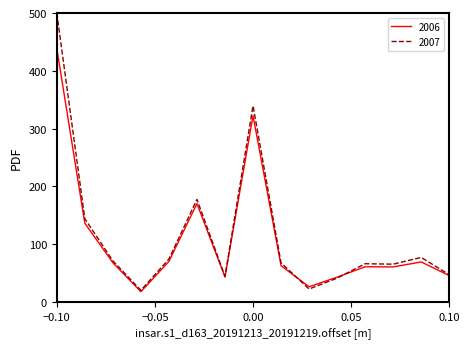

What is the minimum value for 2006?

17.7